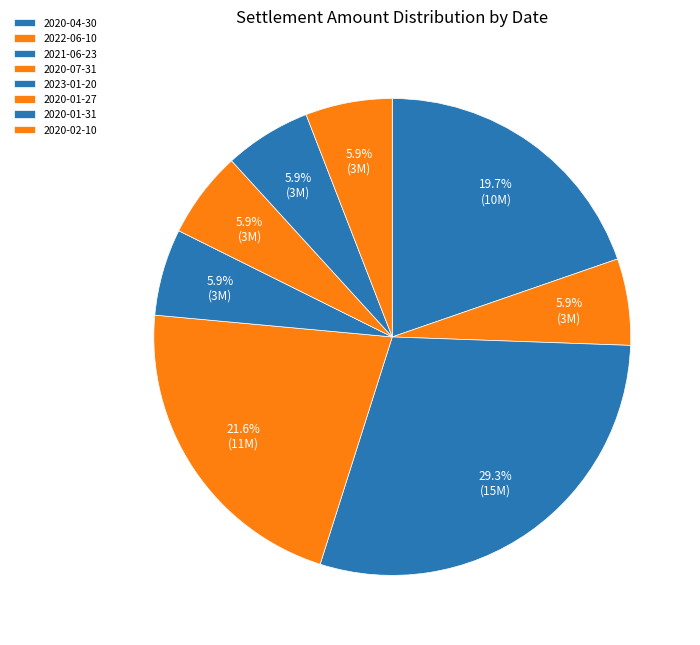

Does 2023-01-20 account for over 50% of the chart?

No